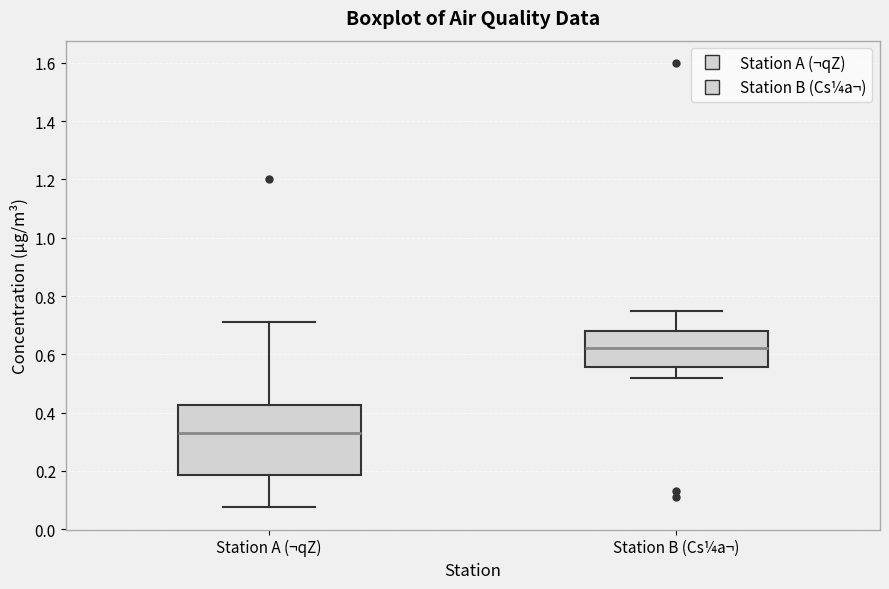

Reading left to right, read every box against the y-axis: the position of its median line, the range the box covers, and the ends of its whiskers. The values are not printed on the chart, so give them approximately, as read against the axis.

Station A (¬qZ): median 0.34, box 0.18 to 0.42, whiskers 0.08 to 0.72
Station B (Cs¼a¬): median 0.62, box 0.56 to 0.68, whiskers 0.52 to 0.76